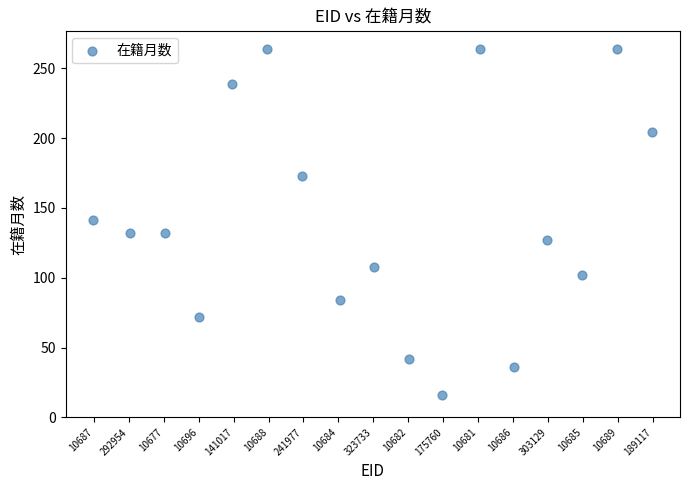

What is the range of Y values (max minus min)?

248